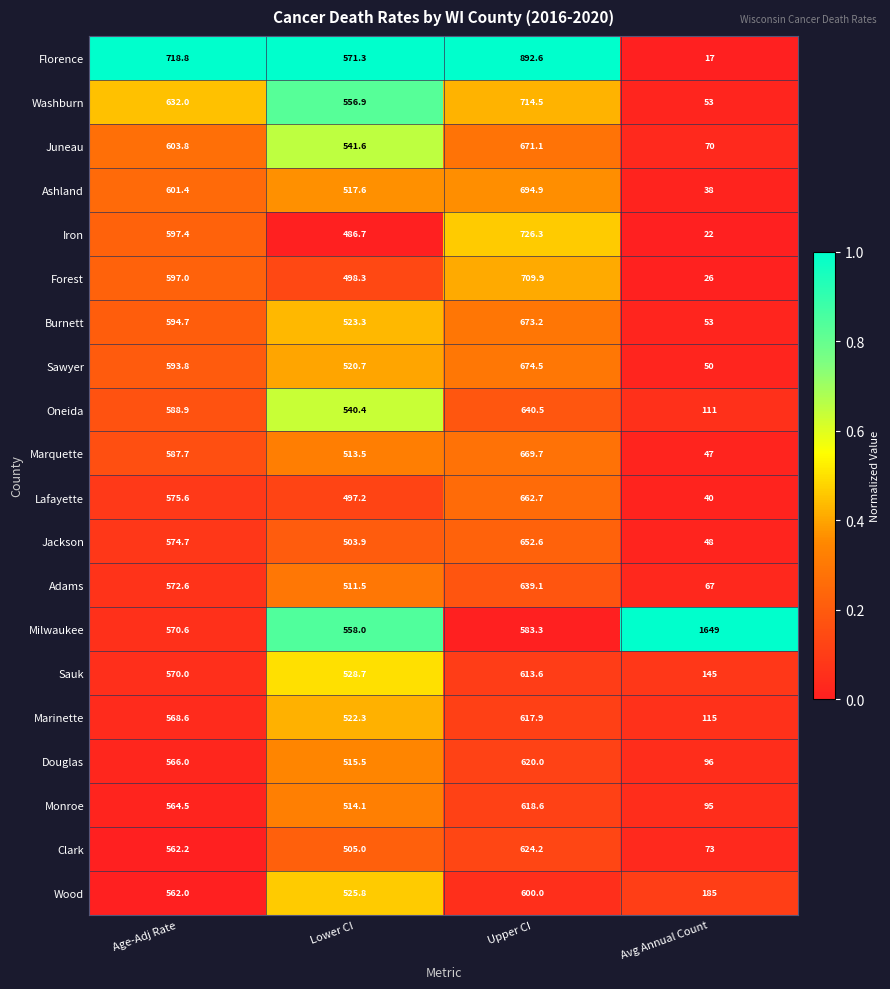

At which category does the chart reach its peak across all series?

Avg Annual Count